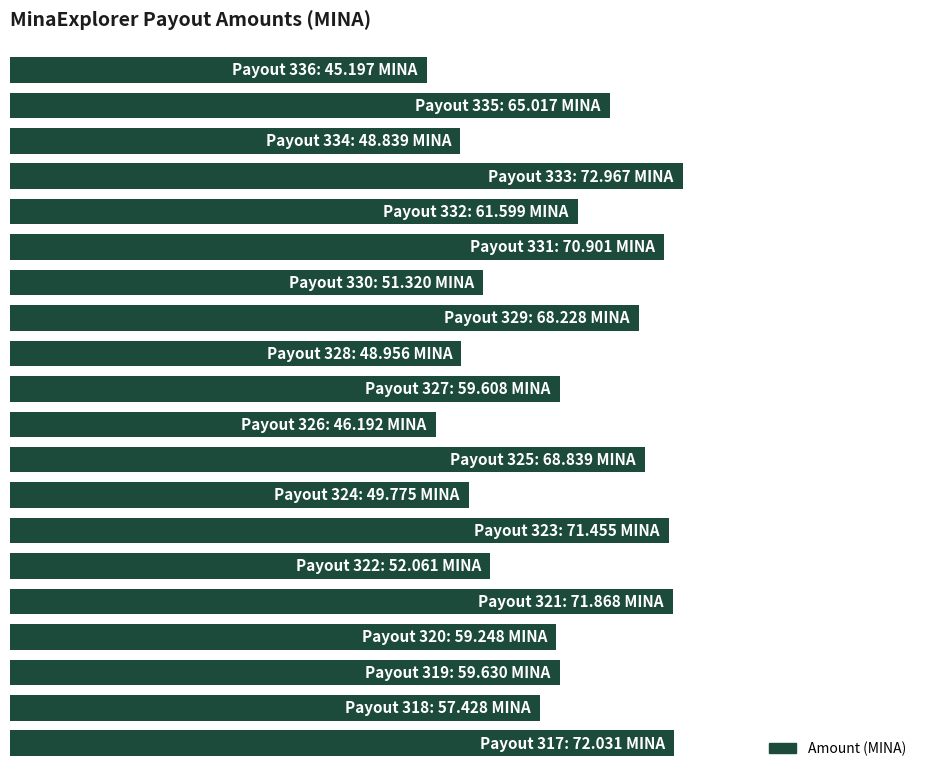

Are the bars grouped side by side (vs. stacked)?

No